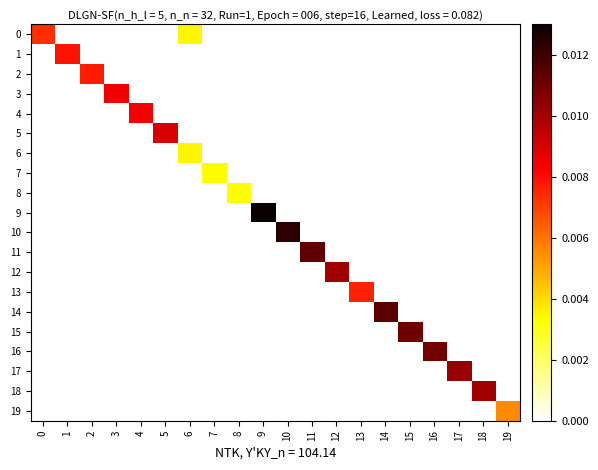

Reading right to left, list all the values displayed in this chart.

0: 19=0.0	18=0.0	17=0.0	16=0.0	15=0.0	14=0.0	13=0.0	12=0.0	11=0.0	10=0.0	9=0.0	8=0.0	7=0.0	6=0.0	5=0.0	4=0.0	3=0.0	2=0.0	1=0.0	0=0.0
1: 19=0.0	18=0.0	17=0.0	16=0.0	15=0.0	14=0.0	13=0.0	12=0.0	11=0.0	10=0.0	9=0.0	8=0.0	7=0.0	6=0.0	5=0.0	4=0.0	3=0.0	2=0.0	1=0.0	0=0.0
2: 19=0.0	18=0.0	17=0.0	16=0.0	15=0.0	14=0.0	13=0.0	12=0.0	11=0.0	10=0.0	9=0.0	8=0.0	7=0.0	6=0.0	5=0.0	4=0.0	3=0.0	2=0.0	1=0.0	0=0.0
3: 19=0.0	18=0.0	17=0.0	16=0.0	15=0.0	14=0.0	13=0.0	12=0.0	11=0.0	10=0.0	9=0.0	8=0.0	7=0.0	6=0.0	5=0.0	4=0.0	3=0.0	2=0.0	1=0.0	0=0.0
4: 19=0.0	18=0.0	17=0.0	16=0.0	15=0.0	14=0.0	13=0.0	12=0.0	11=0.0	10=0.0	9=0.0	8=0.0	7=0.0	6=0.0	5=0.0	4=0.0	3=0.0	2=0.0	1=0.0	0=0.0
5: 19=0.0	18=0.0	17=0.0	16=0.0	15=0.0	14=0.0	13=0.0	12=0.0	11=0.0	10=0.0	9=0.0	8=0.0	7=0.0	6=0.0	5=0.0	4=0.0	3=0.0	2=0.0	1=0.0	0=0.0
6: 19=0.0	18=0.0	17=0.0	16=0.0	15=0.0	14=0.0	13=0.0	12=0.0	11=0.0	10=0.0	9=0.0	8=0.0	7=0.0	6=0.0	5=0.0	4=0.0	3=0.0	2=0.0	1=0.0	0=0.0
7: 19=0.0	18=0.0	17=0.0	16=0.0	15=0.0	14=0.0	13=0.0	12=0.0	11=0.0	10=0.0	9=0.0	8=0.0	7=0.0	6=0.0	5=0.0	4=0.0	3=0.0	2=0.0	1=0.0	0=0.0
8: 19=0.0	18=0.0	17=0.0	16=0.0	15=0.0	14=0.0	13=0.0	12=0.0	11=0.0	10=0.0	9=0.0	8=0.0	7=0.0	6=0.0	5=0.0	4=0.0	3=0.0	2=0.0	1=0.0	0=0.0
9: 19=0.0	18=0.0	17=0.0	16=0.0	15=0.0	14=0.0	13=0.0	12=0.0	11=0.0	10=0.0	9=0.0	8=0.0	7=0.0	6=0.0	5=0.0	4=0.0	3=0.0	2=0.0	1=0.0	0=0.0
10: 19=0.0	18=0.0	17=0.0	16=0.0	15=0.0	14=0.0	13=0.0	12=0.0	11=0.0	10=0.0	9=0.0	8=0.0	7=0.0	6=0.0	5=0.0	4=0.0	3=0.0	2=0.0	1=0.0	0=0.0
11: 19=0.0	18=0.0	17=0.0	16=0.0	15=0.0	14=0.0	13=0.0	12=0.0	11=0.0	10=0.0	9=0.0	8=0.0	7=0.0	6=0.0	5=0.0	4=0.0	3=0.0	2=0.0	1=0.0	0=0.0
12: 19=0.0	18=0.0	17=0.0	16=0.0	15=0.0	14=0.0	13=0.0	12=0.0	11=0.0	10=0.0	9=0.0	8=0.0	7=0.0	6=0.0	5=0.0	4=0.0	3=0.0	2=0.0	1=0.0	0=0.0
13: 19=0.0	18=0.0	17=0.0	16=0.0	15=0.0	14=0.0	13=0.0	12=0.0	11=0.0	10=0.0	9=0.0	8=0.0	7=0.0	6=0.0	5=0.0	4=0.0	3=0.0	2=0.0	1=0.0	0=0.0
14: 19=0.0	18=0.0	17=0.0	16=0.0	15=0.0	14=0.0	13=0.0	12=0.0	11=0.0	10=0.0	9=0.0	8=0.0	7=0.0	6=0.0	5=0.0	4=0.0	3=0.0	2=0.0	1=0.0	0=0.0
15: 19=0.0	18=0.0	17=0.0	16=0.0	15=0.0	14=0.0	13=0.0	12=0.0	11=0.0	10=0.0	9=0.0	8=0.0	7=0.0	6=0.0	5=0.0	4=0.0	3=0.0	2=0.0	1=0.0	0=0.0
16: 19=0.0	18=0.0	17=0.0	16=0.0	15=0.0	14=0.0	13=0.0	12=0.0	11=0.0	10=0.0	9=0.0	8=0.0	7=0.0	6=0.0	5=0.0	4=0.0	3=0.0	2=0.0	1=0.0	0=0.0
17: 19=0.0	18=0.0	17=0.0	16=0.0	15=0.0	14=0.0	13=0.0	12=0.0	11=0.0	10=0.0	9=0.0	8=0.0	7=0.0	6=0.0	5=0.0	4=0.0	3=0.0	2=0.0	1=0.0	0=0.0
18: 19=0.0	18=0.0	17=0.0	16=0.0	15=0.0	14=0.0	13=0.0	12=0.0	11=0.0	10=0.0	9=0.0	8=0.0	7=0.0	6=0.0	5=0.0	4=0.0	3=0.0	2=0.0	1=0.0	0=0.0
19: 19=0.0	18=0.0	17=0.0	16=0.0	15=0.0	14=0.0	13=0.0	12=0.0	11=0.0	10=0.0	9=0.0	8=0.0	7=0.0	6=0.0	5=0.0	4=0.0	3=0.0	2=0.0	1=0.0	0=0.0